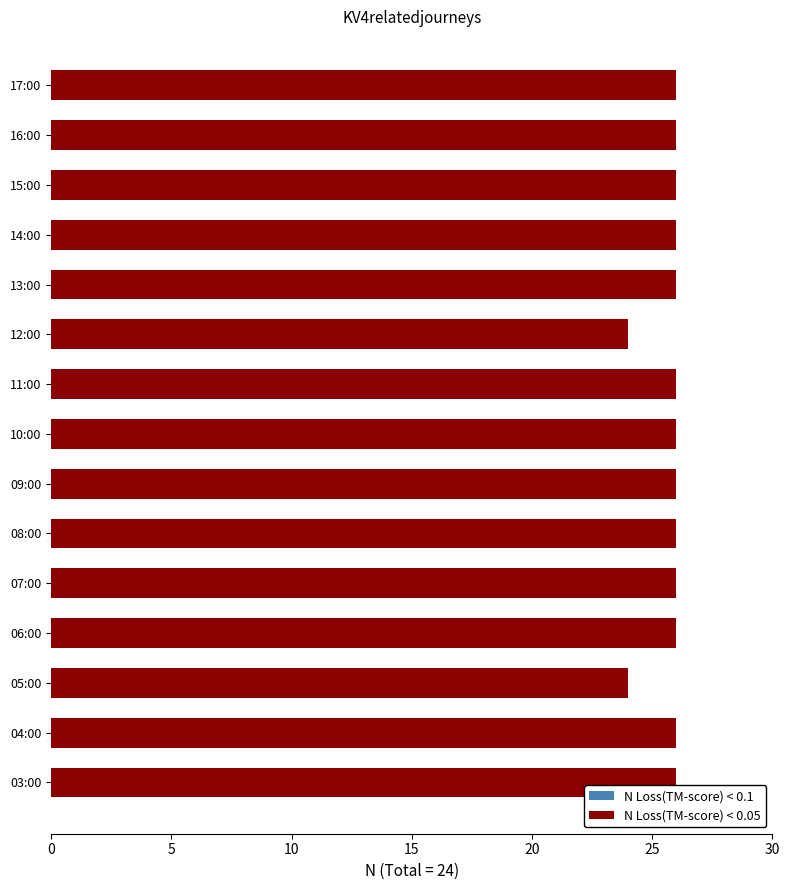

Is it true that N Loss(TM-score) < 0.1 equals 26 at 13:00?

True